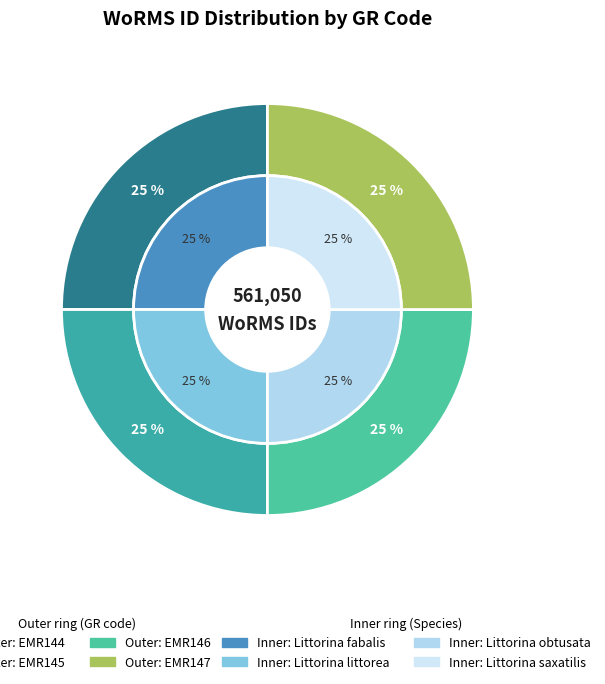

What is the largest slice in the pie chart?

EMR147